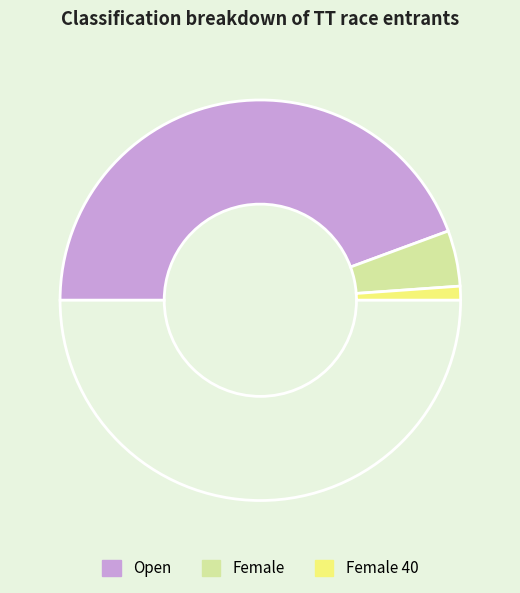

Which category has the smallest portion of the pie?

Female 40